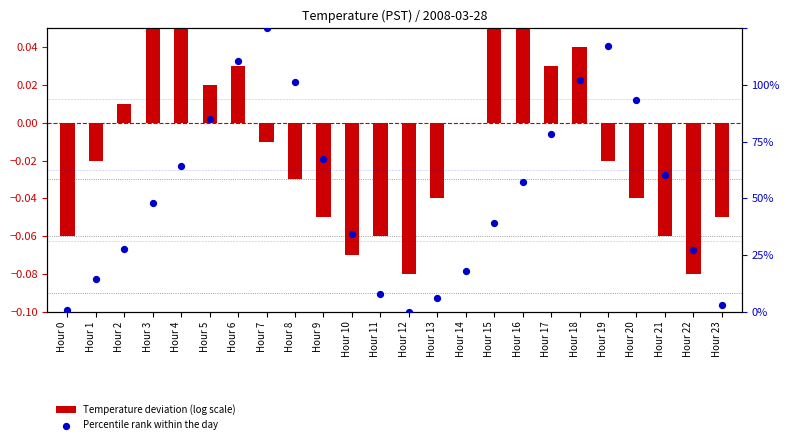

What is the total value across all series at Hour 15?

31.4